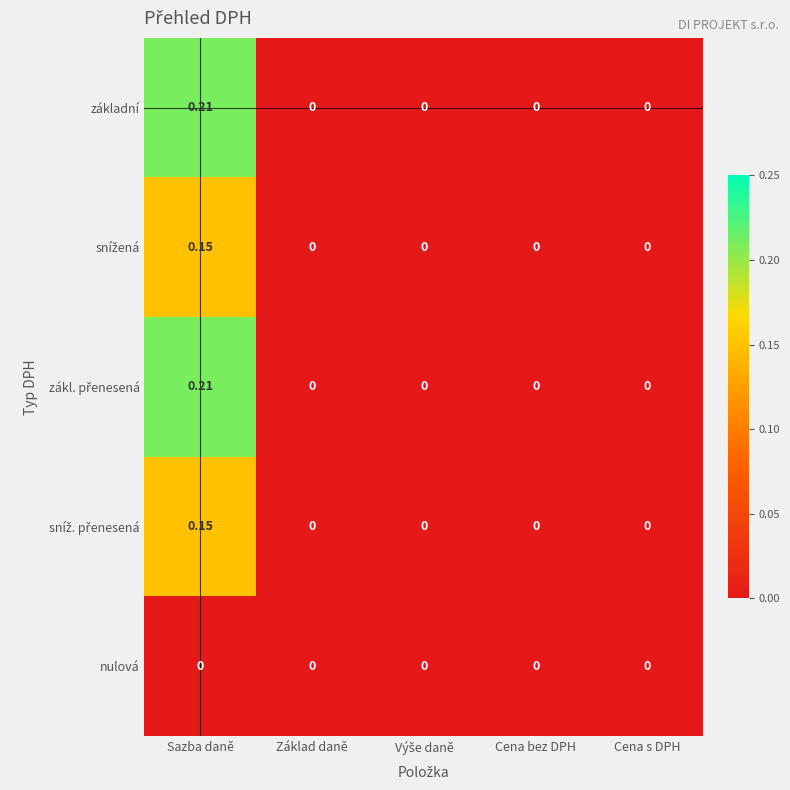

At which category is the sum across all series the highest?

Sazba daně